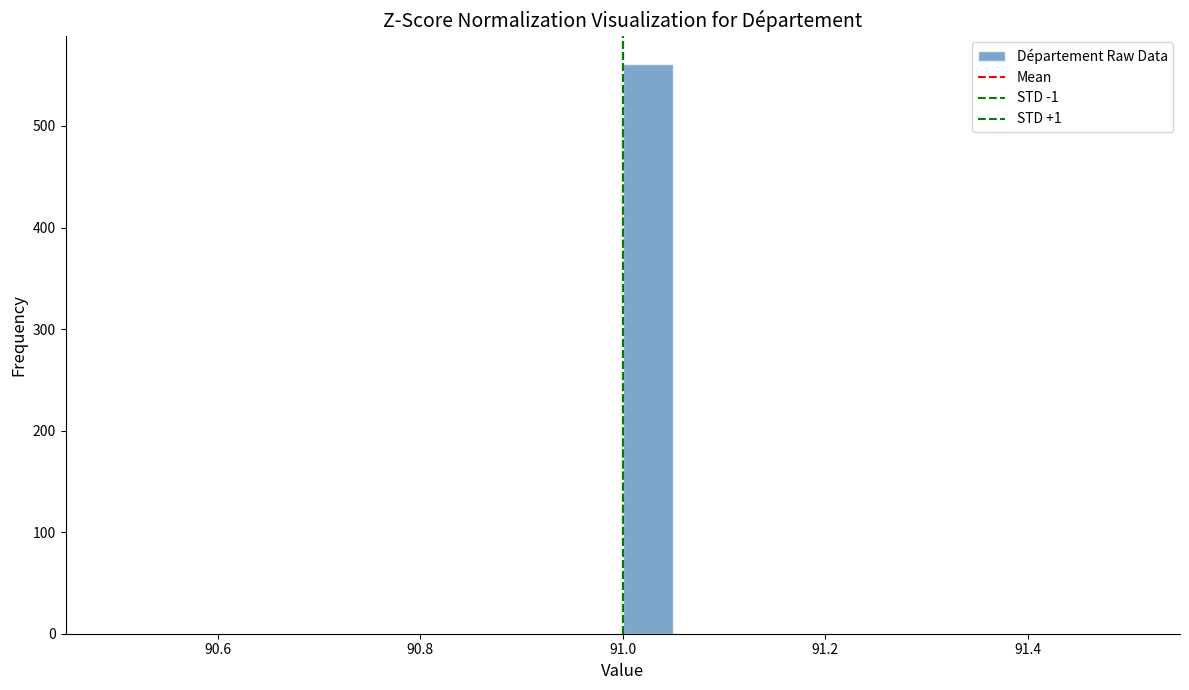

Around what value on the x-axis is the tallest bar? Give the approximate position of its centre, as read against the axis.

91.02